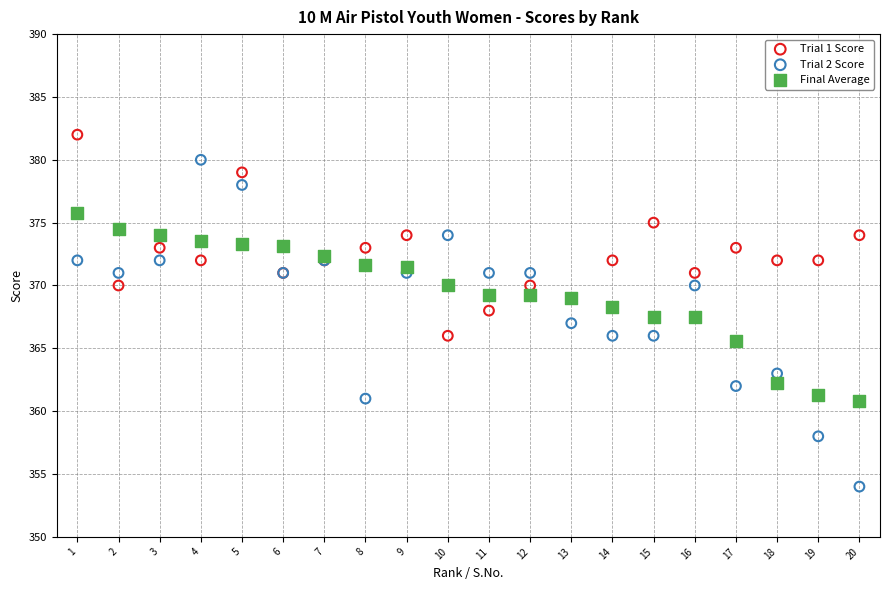

Which series contains the lowest Y value?

Trial 2 Score